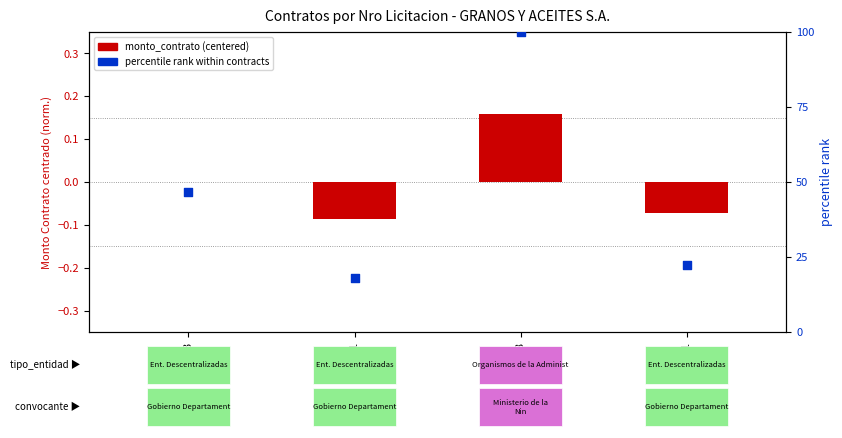

Which series has the largest Y range (max minus min)?

percentile rank within contracts